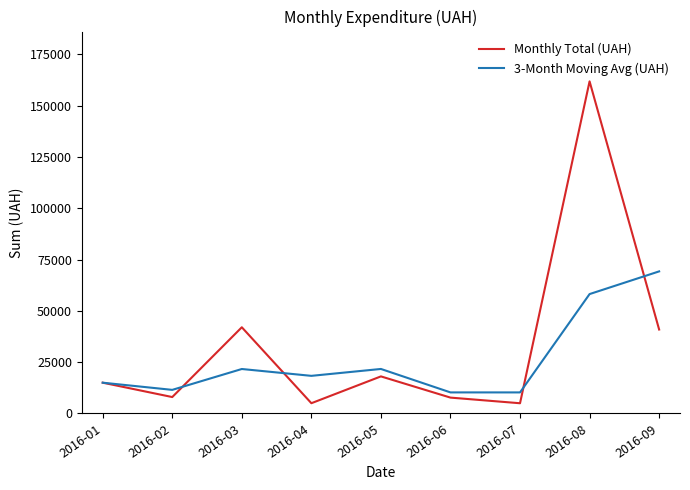

True or false: Monthly Total (UAH) has a value of 40899.6 at 2016-09.

True